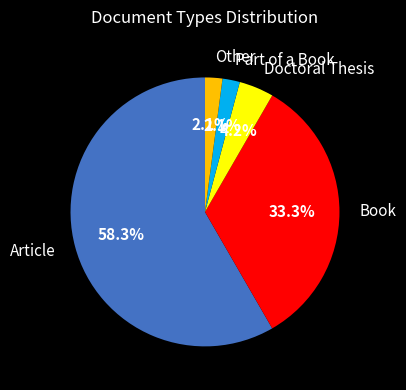

What portion of the pie excludes Article?

41.7%